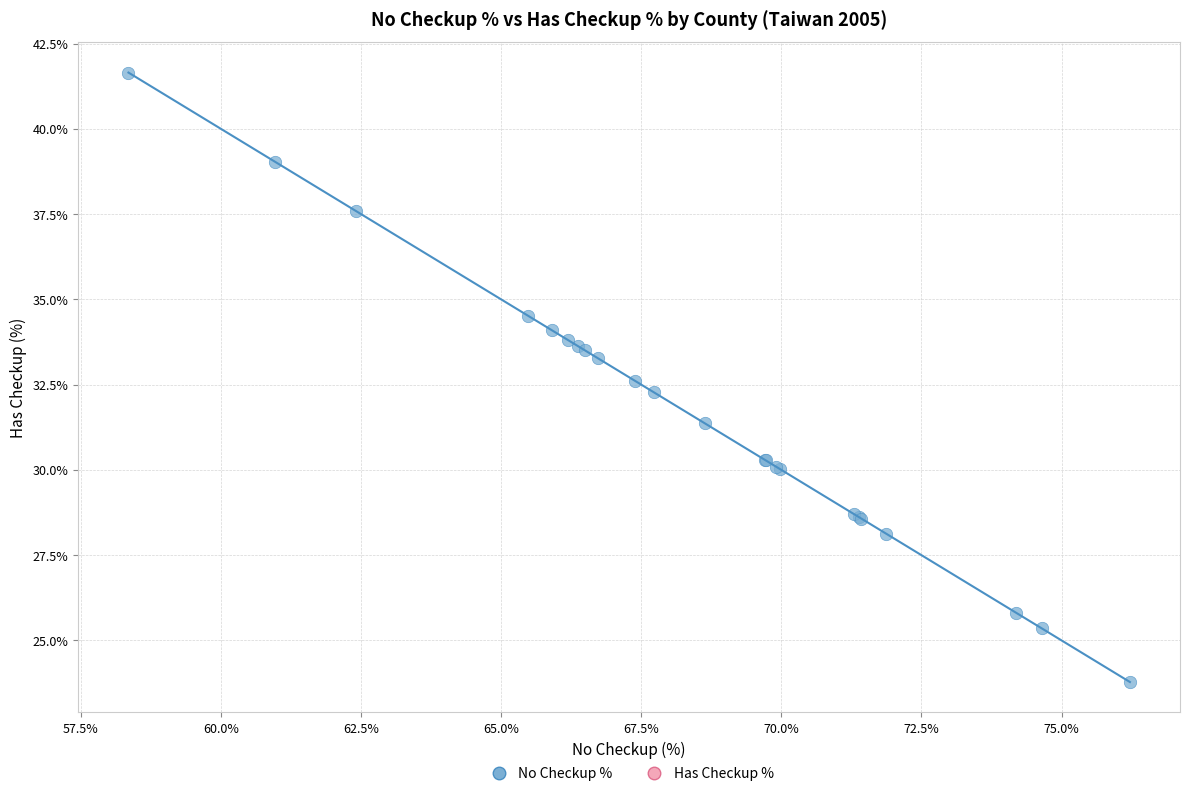

What Y value in the scatter plot is closest to 32?

32.3